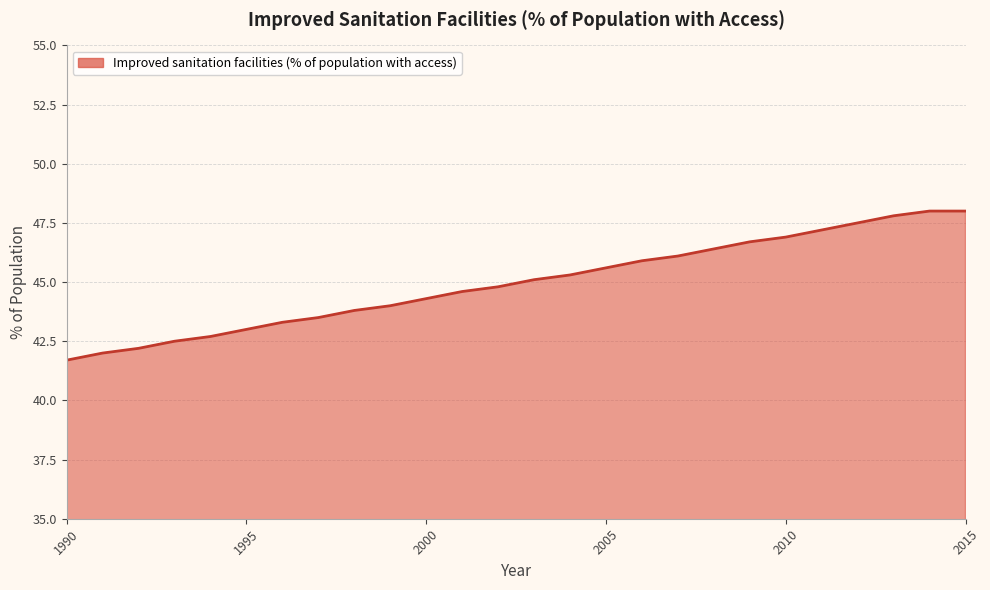

True or false: the data has more than 1 interior local peaks.

False